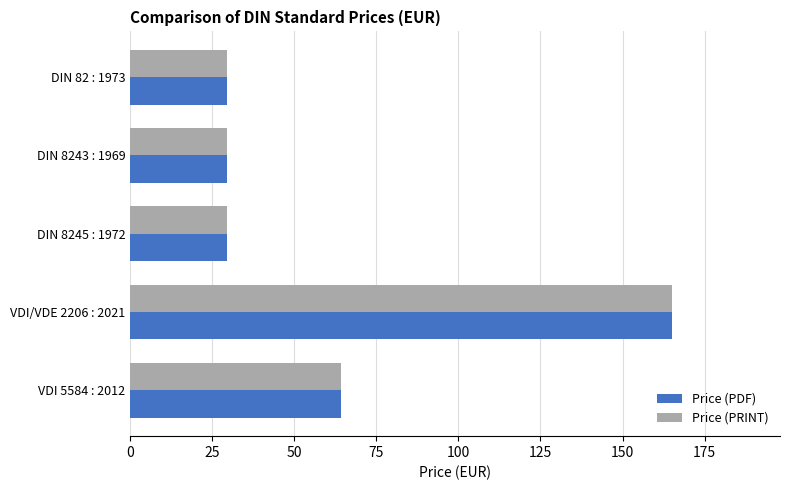

What is the highest value of the Price (PRINT) series?

165.0